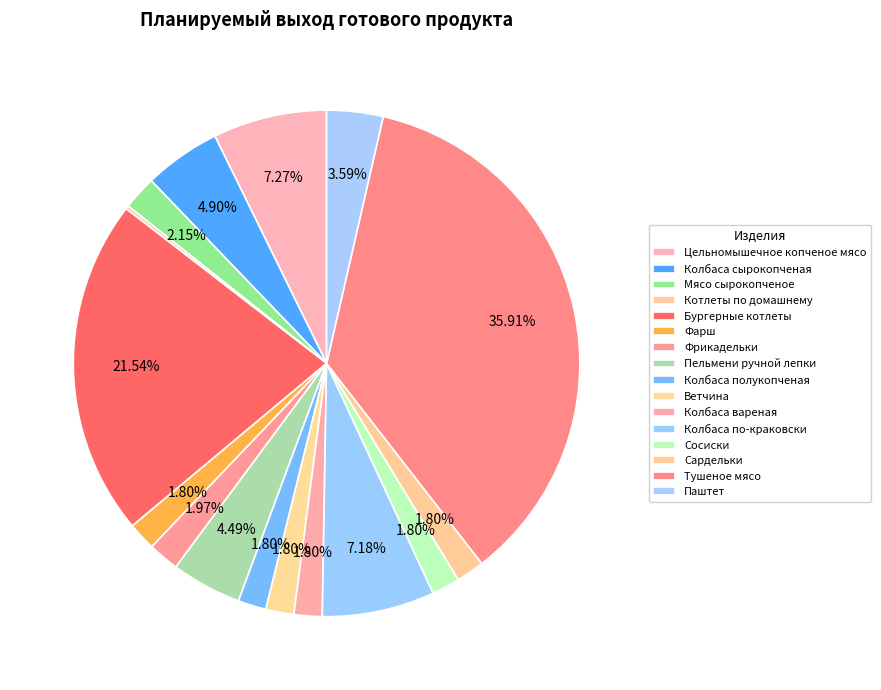

Approximately how many times larger is the value at Сардельки compared to Колбаса сырокопченая?

0.4